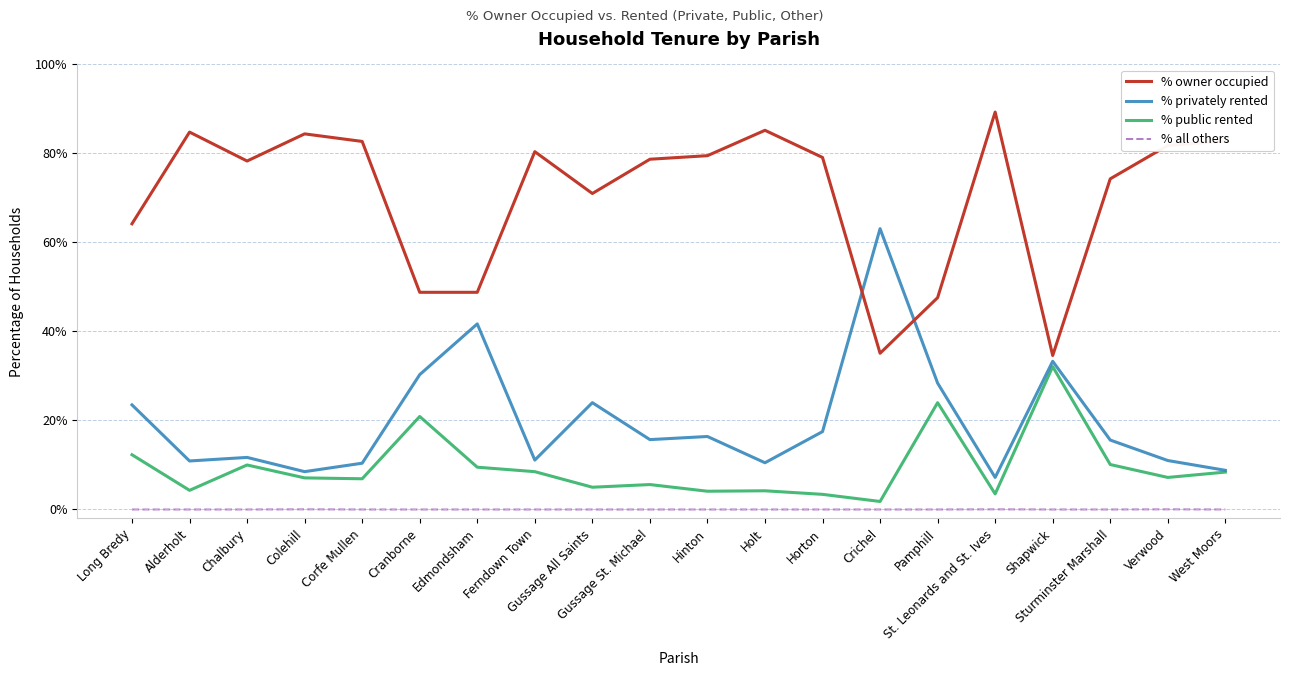

What is the difference between the highest and lowest values at Cranborne?

48.8